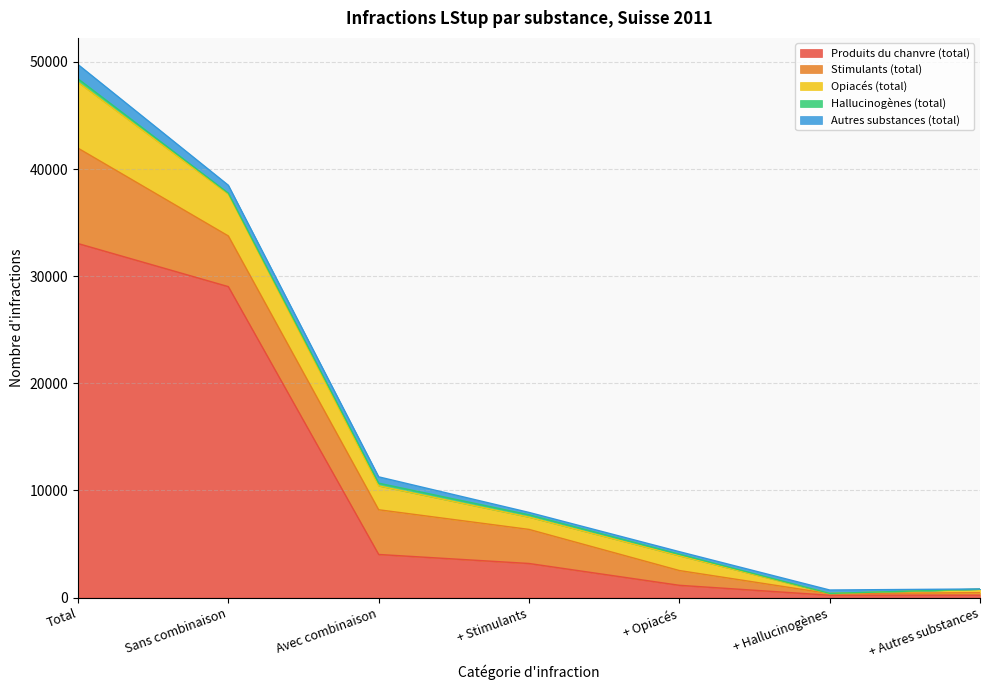

What is the label of the 7th point from the left?

+ Autres substances